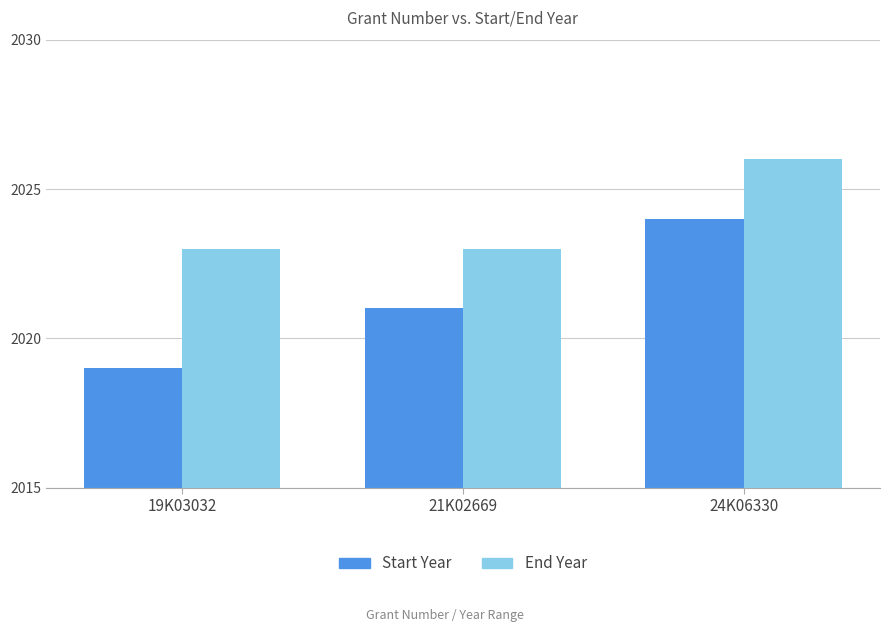

What is the sum of the Start Year values at 21K02669 and 24K06330?

4045